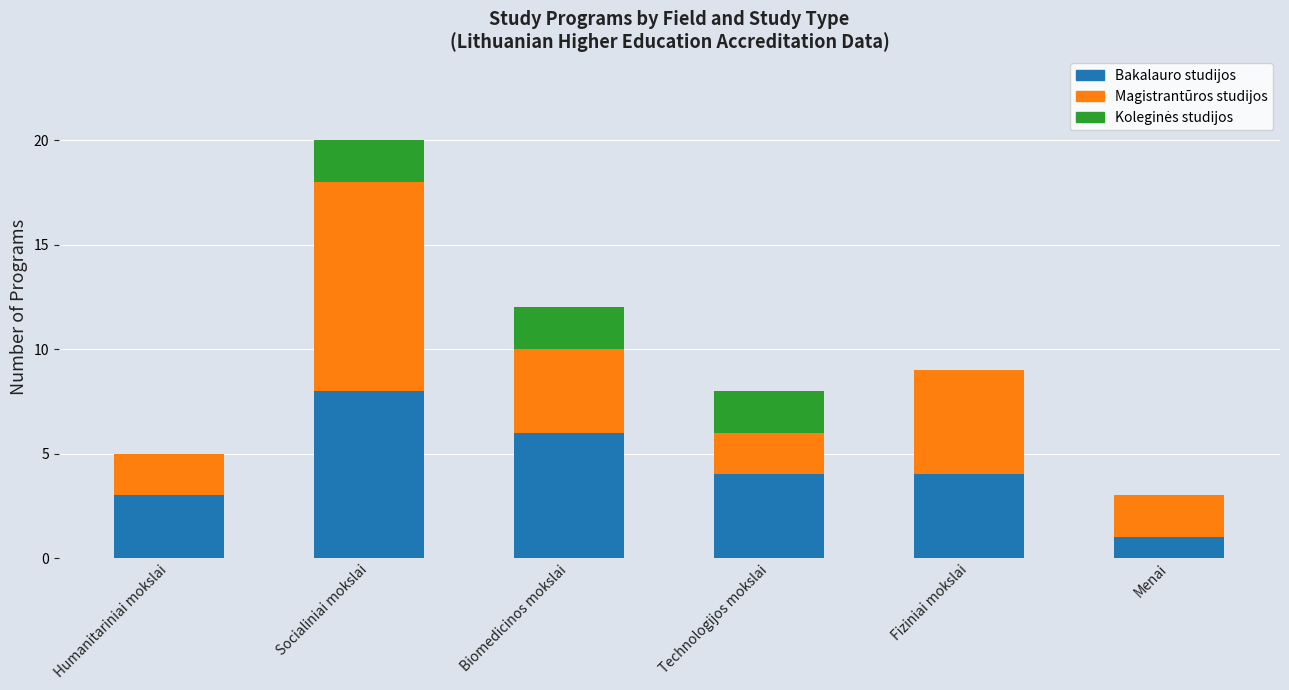

Count the number of data series in this chart.

3